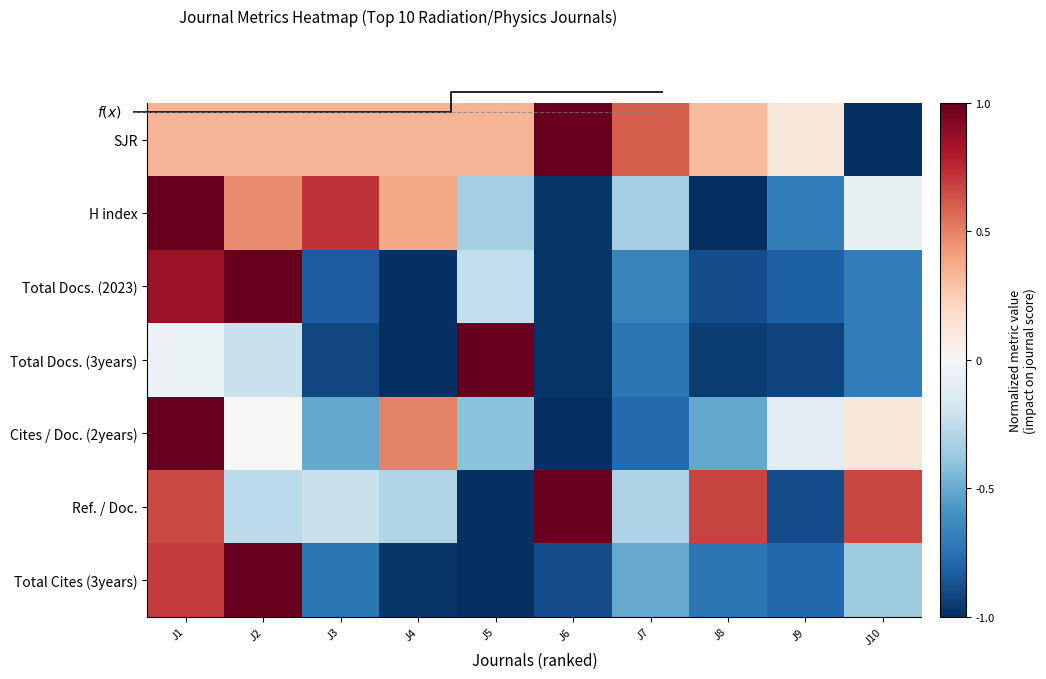

What is the difference between the Ref. / Doc. values at J5 and J4?

0.7